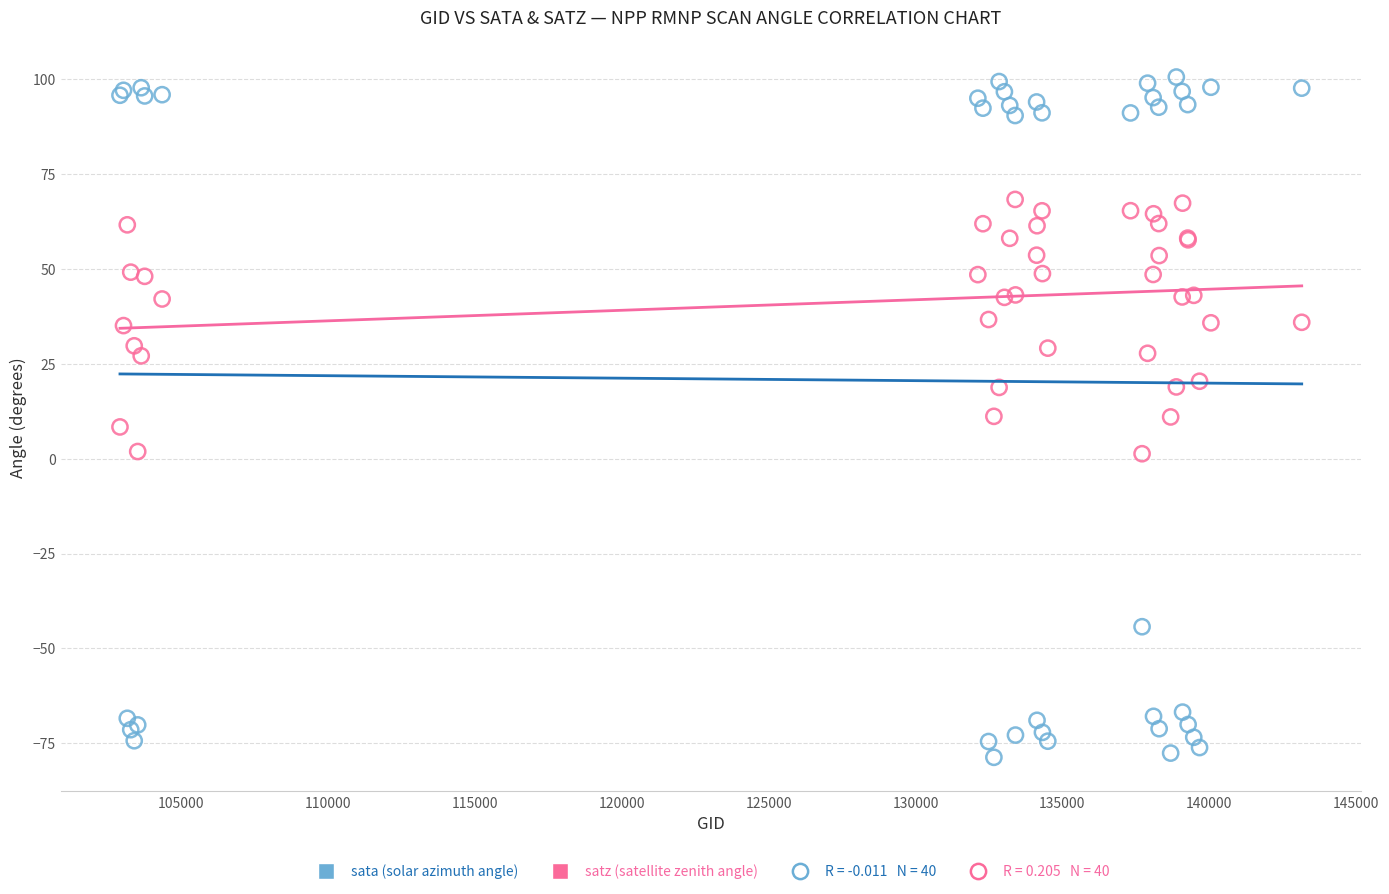

Which series contains the lowest Y value?

sata (solar azimuth angle)